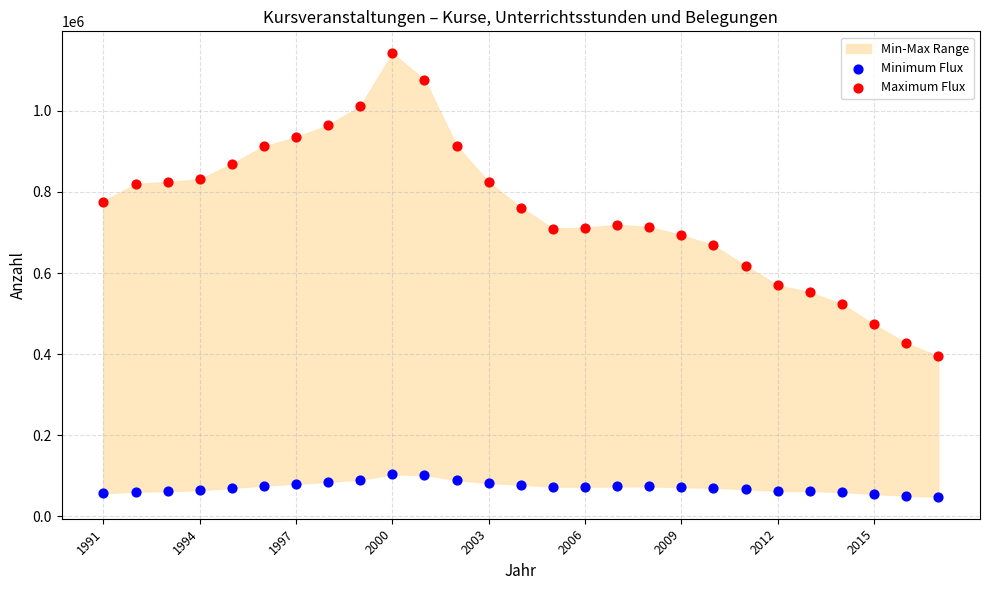

Which series contains the lowest Y value?

Minimum Flux